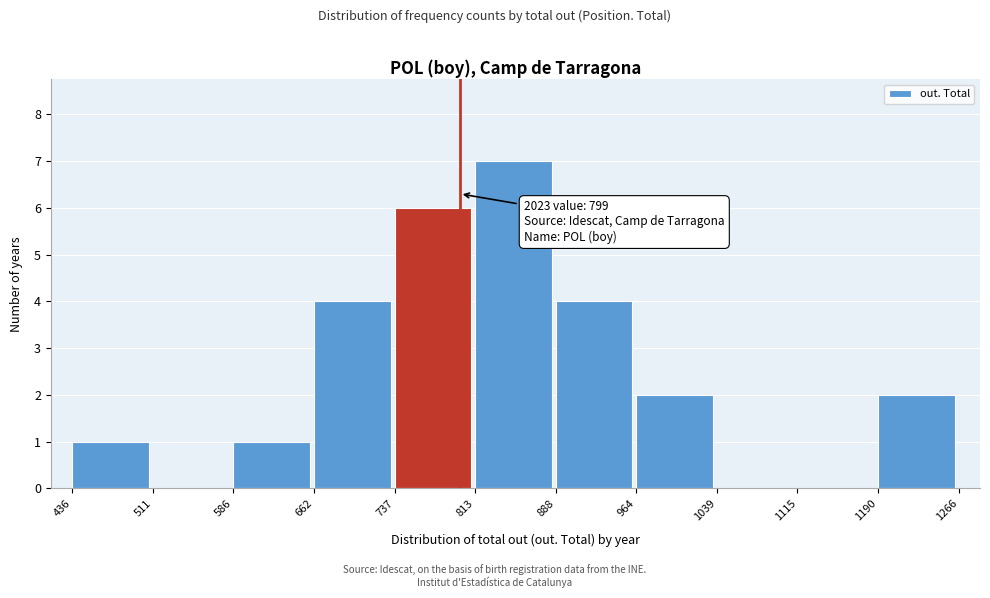

Which range on the x-axis has the tallest bar?

813 to 888